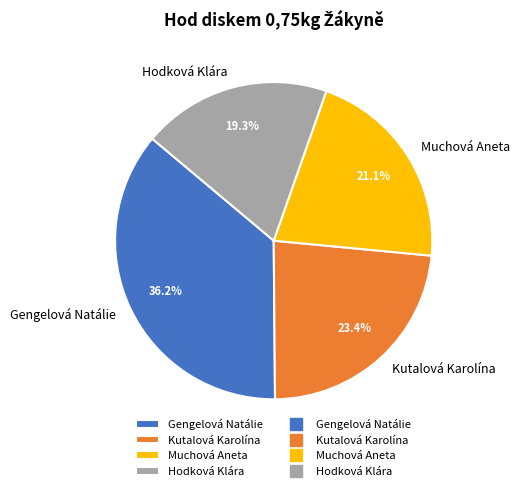

Rank the categories by value from lowest to highest.

Hodková Klára, Muchová Aneta, Kutalová Karolína, Gengelová Natálie